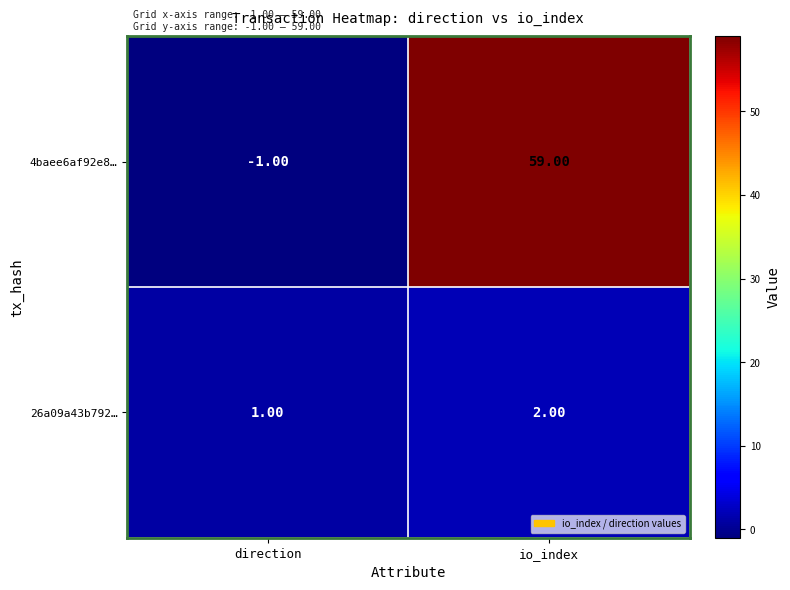

How many values in 4baee6af92e8… are above zero?

1